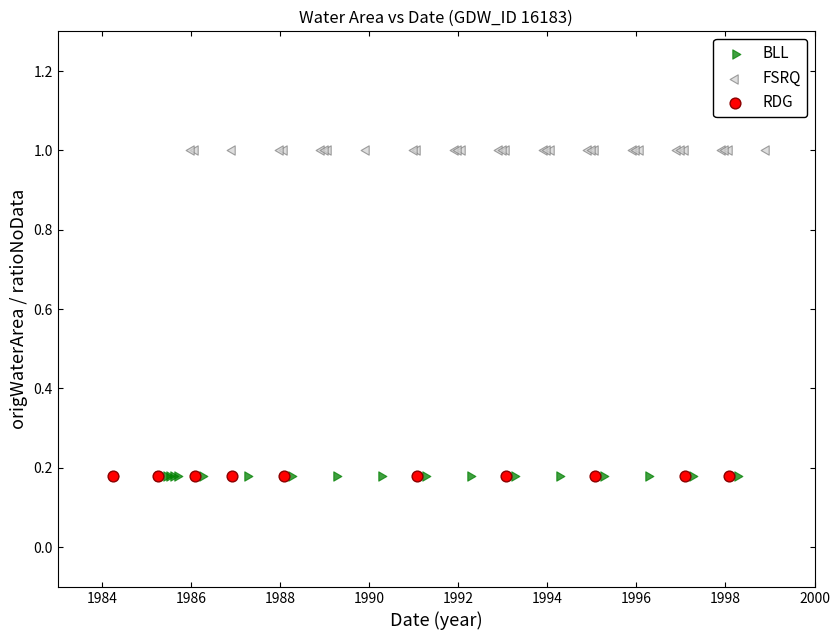

Which series reaches the maximum Y coordinate?

FSRQ